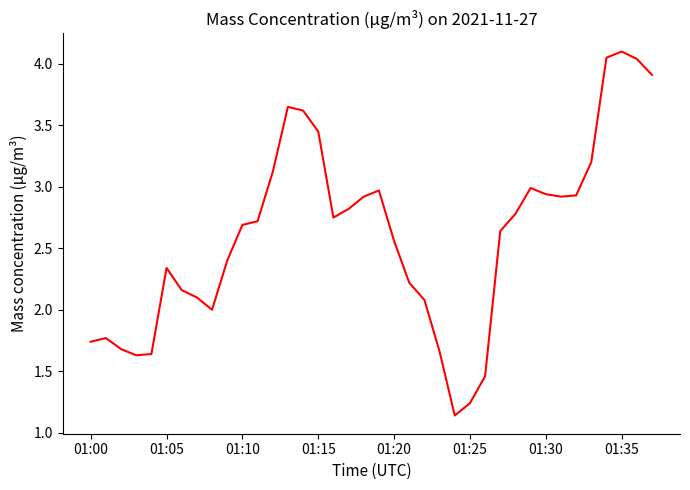

What is the difference between the maximum and minimum values?

3.0